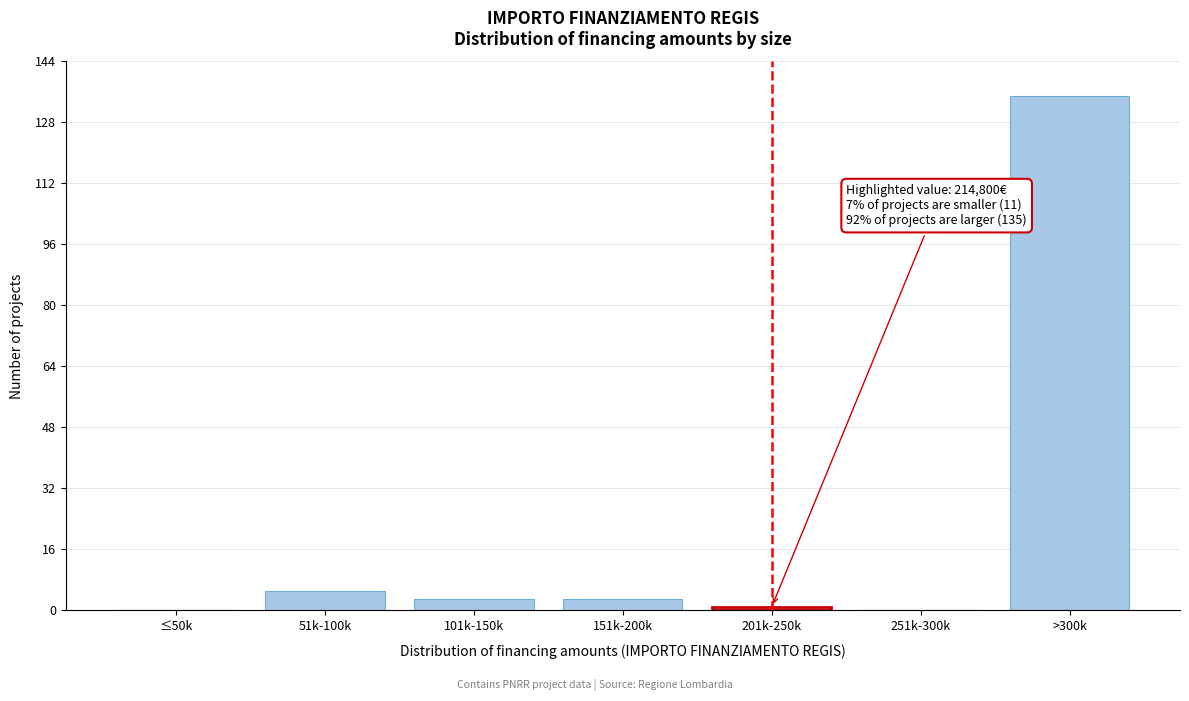

Reading left to right, what are all the values shown in this chart?

≤50k=0	51k-100k=5	101k-150k=3	151k-200k=3	201k-250k=1	251k-300k=0	>300k=135